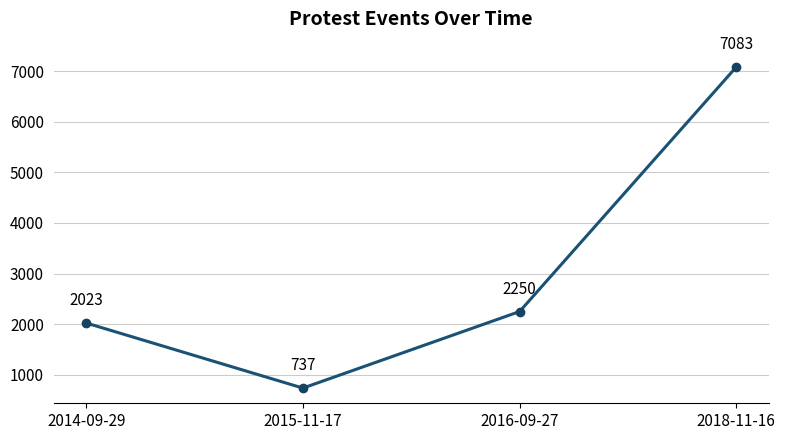

What is the greatest value displayed?

7083